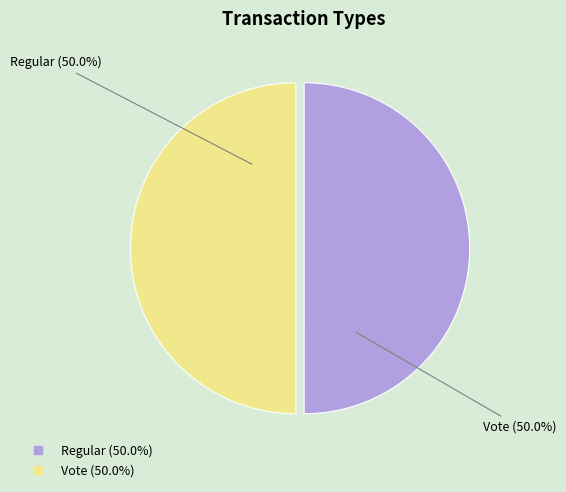

Approximately how many times larger is the value at Regular compared to Vote?

1.0